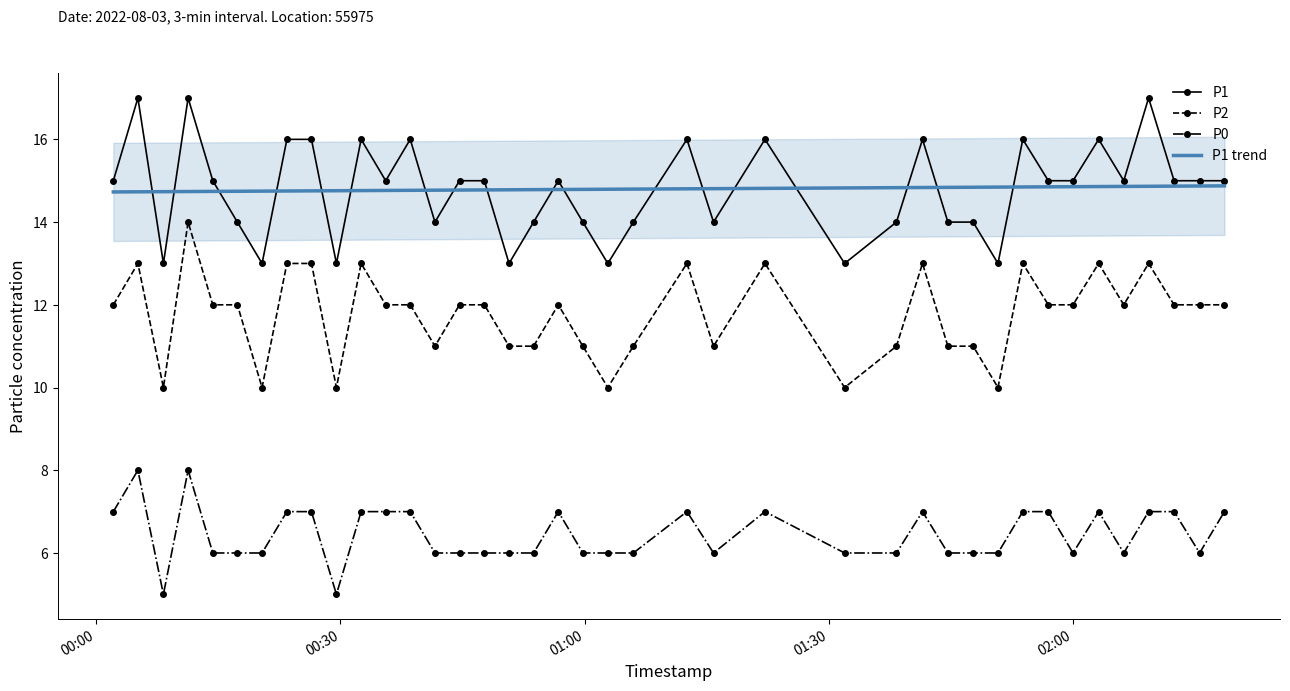

At how many categories does at least one series exceed 14?

40